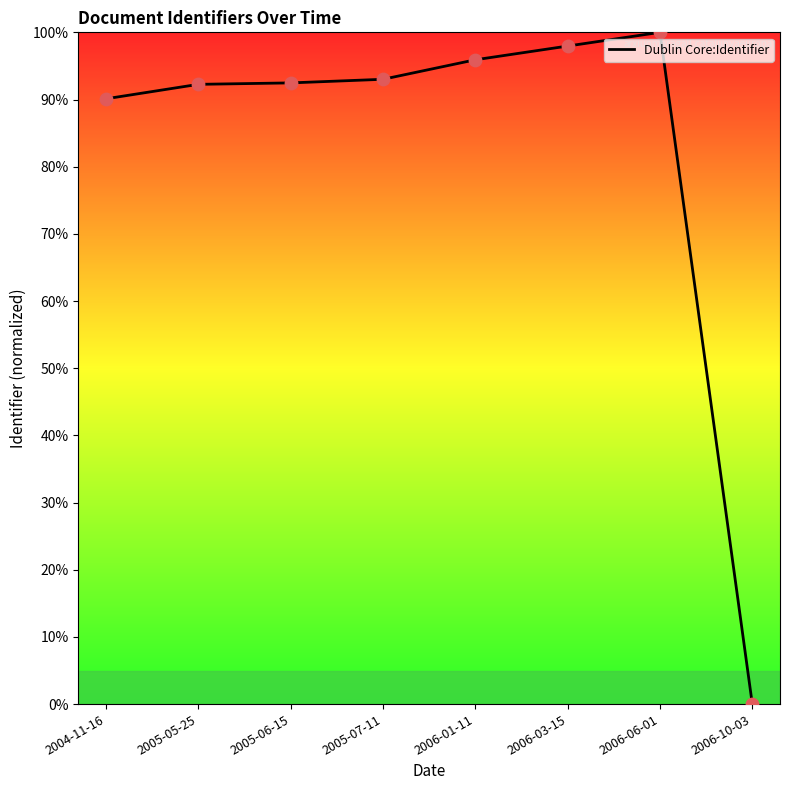

Which has a higher value, 2005-06-15 or 2006-01-11?

2006-01-11